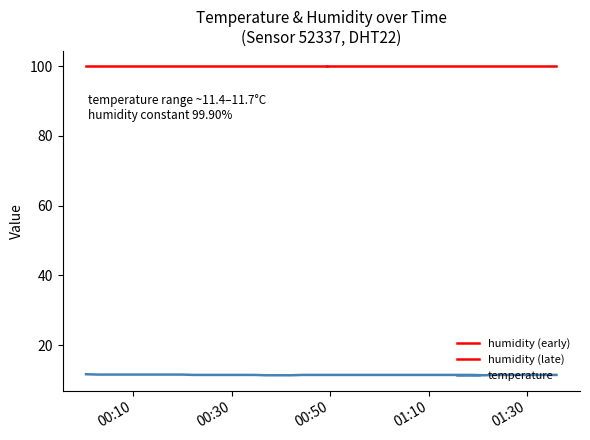

What is the minimum value for temperature?

11.4